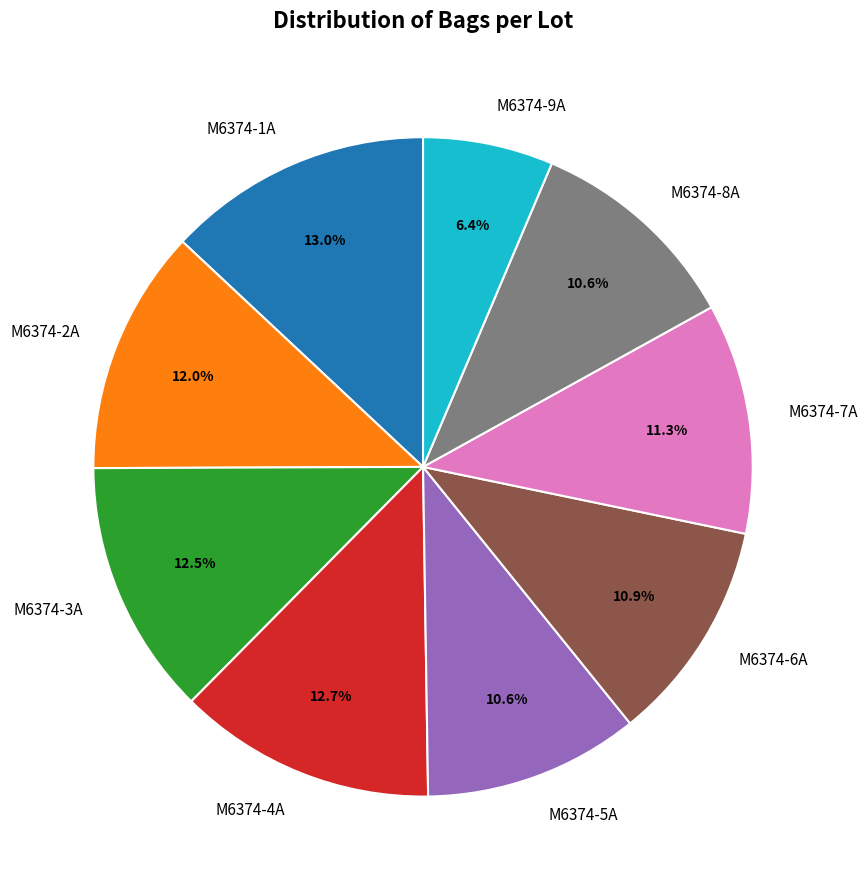

Which slice is the smallest?

M6374-9A